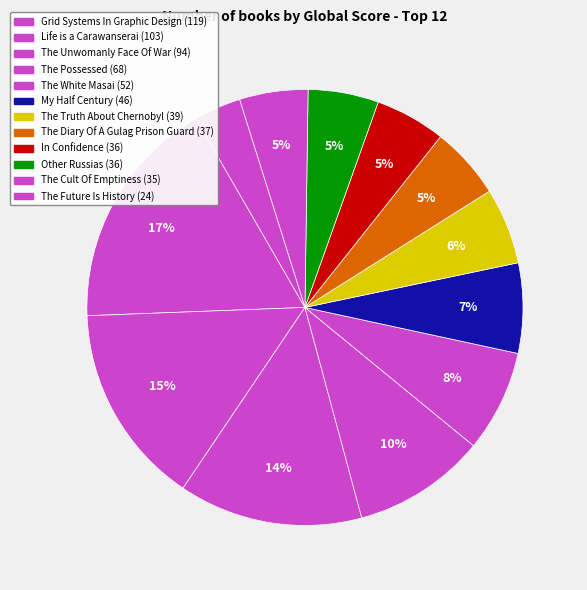

To the nearest percent, what is the combined percentage of The Possessed and The Future Is History?

13%